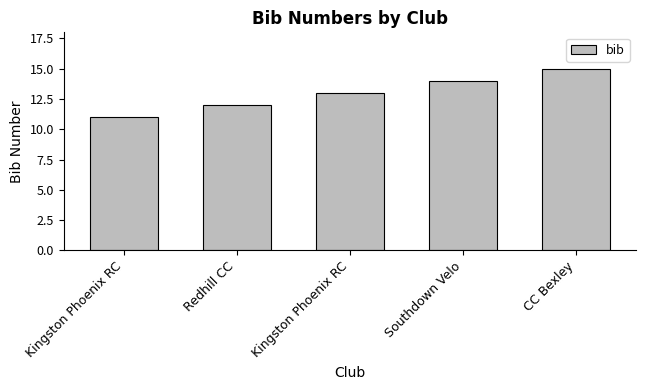

What is the greatest value displayed?

15